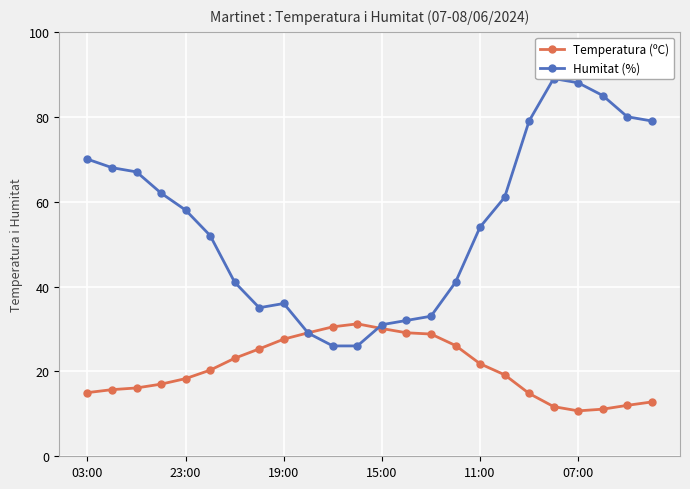

Which series ends up on top after the final intersection of Temperatura (ºC) and Humitat (%)?

Humitat (%)